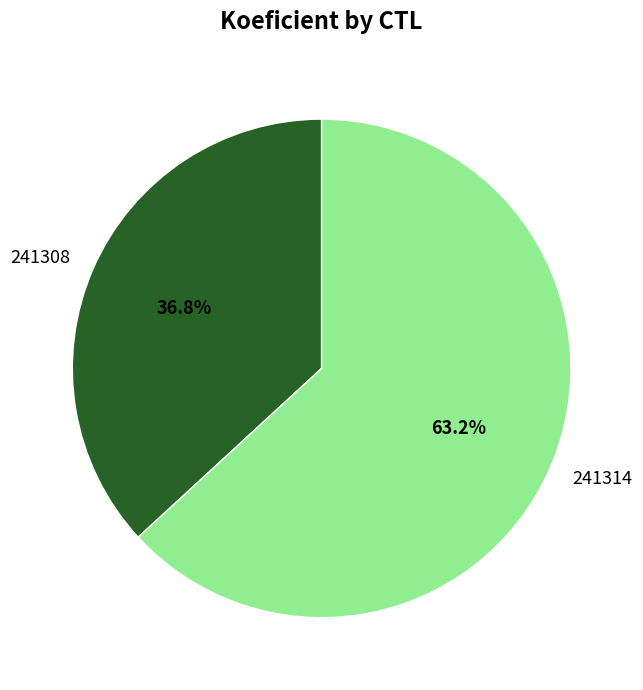

Which category has the biggest portion of the pie?

241314